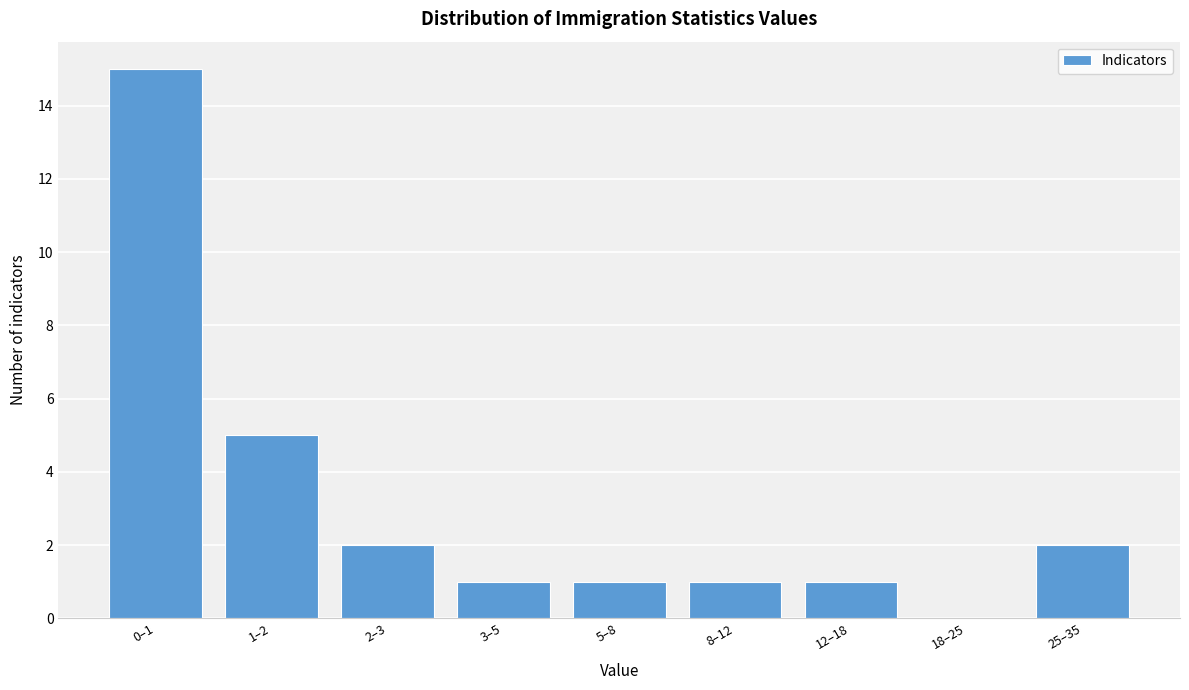

Reading left to right, transcribe all the data shown in this chart.

0–1=15	1–2=5	2–3=2	3–5=1	5–8=1	8–12=1	12–18=1	18–25=0	25–35=2